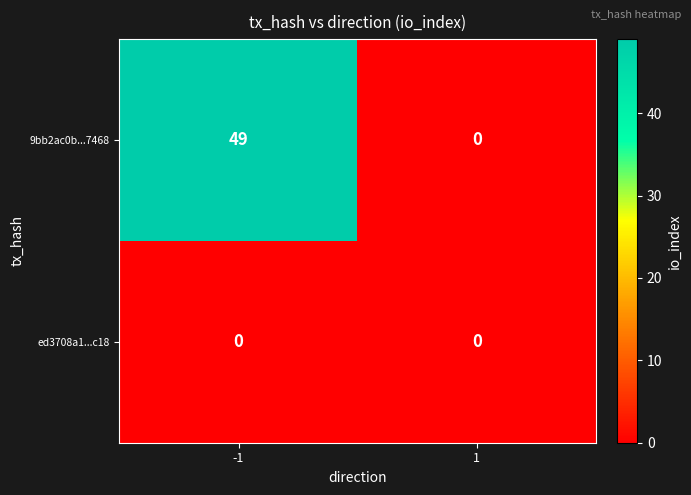

Between -1 and 1, which series saw the biggest shift?

9bb2ac0b...7468